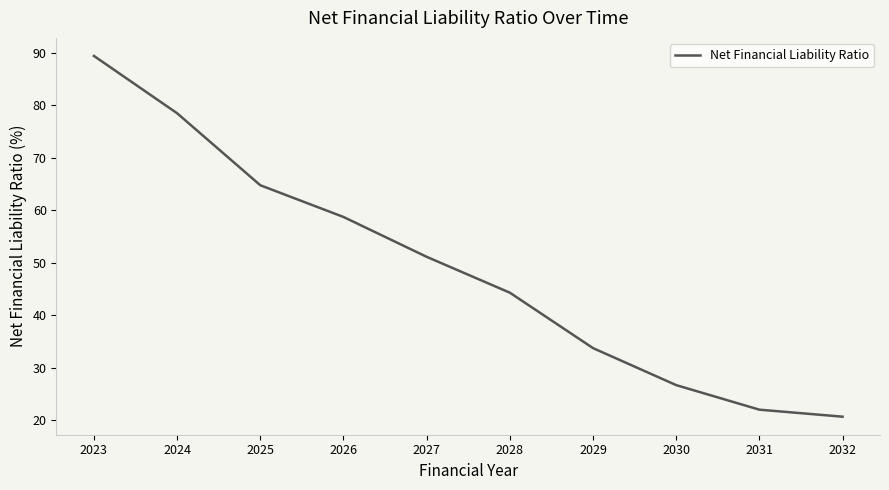

What is the maximum value shown in the chart?

89.4